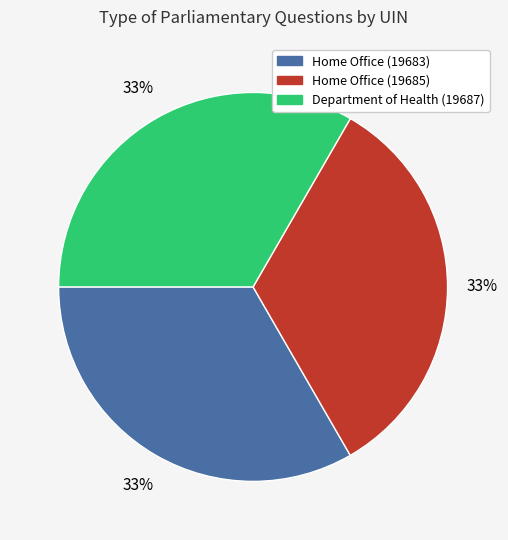

Is the sum of Home Office (19683) and Home Office (19685) greater than half?

Yes